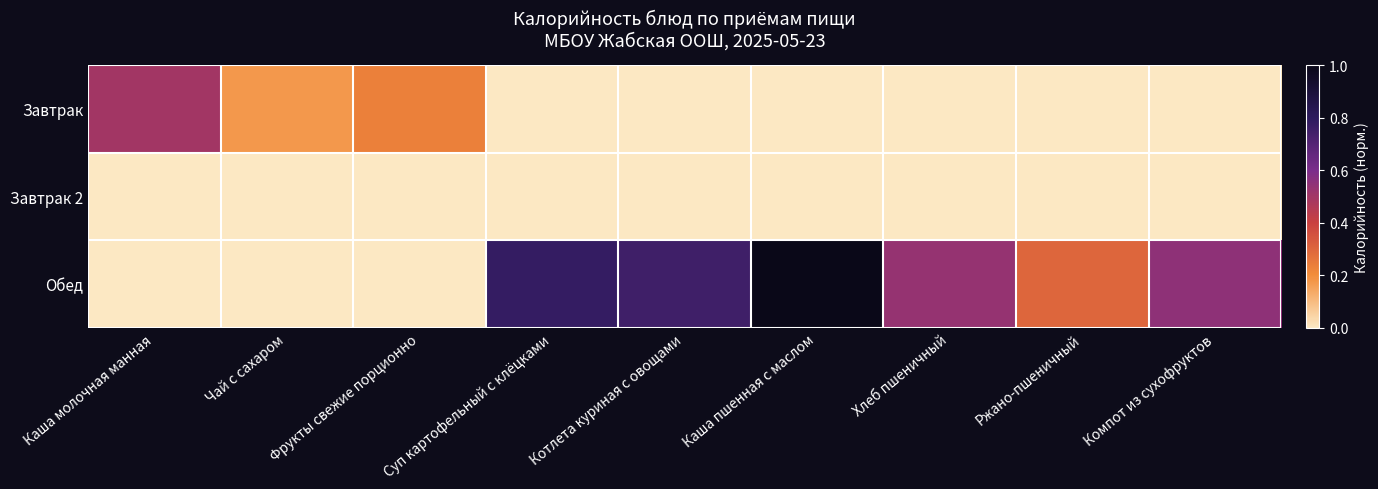

Which series has the largest total across all categories?

Обед